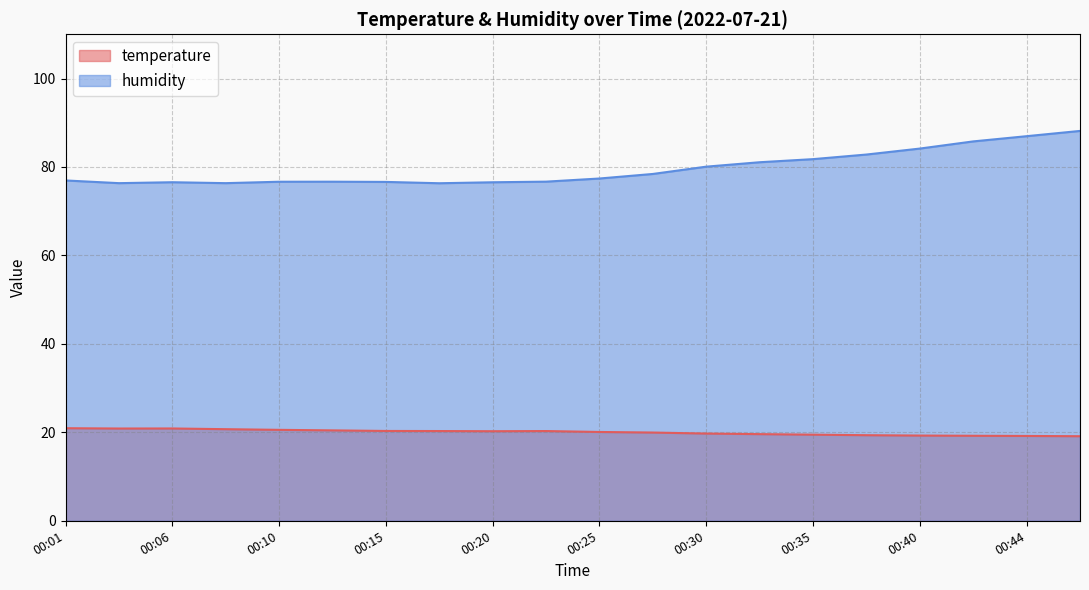

In temperature, how many points are higher than both neighbors (excluding endpoints)?

2